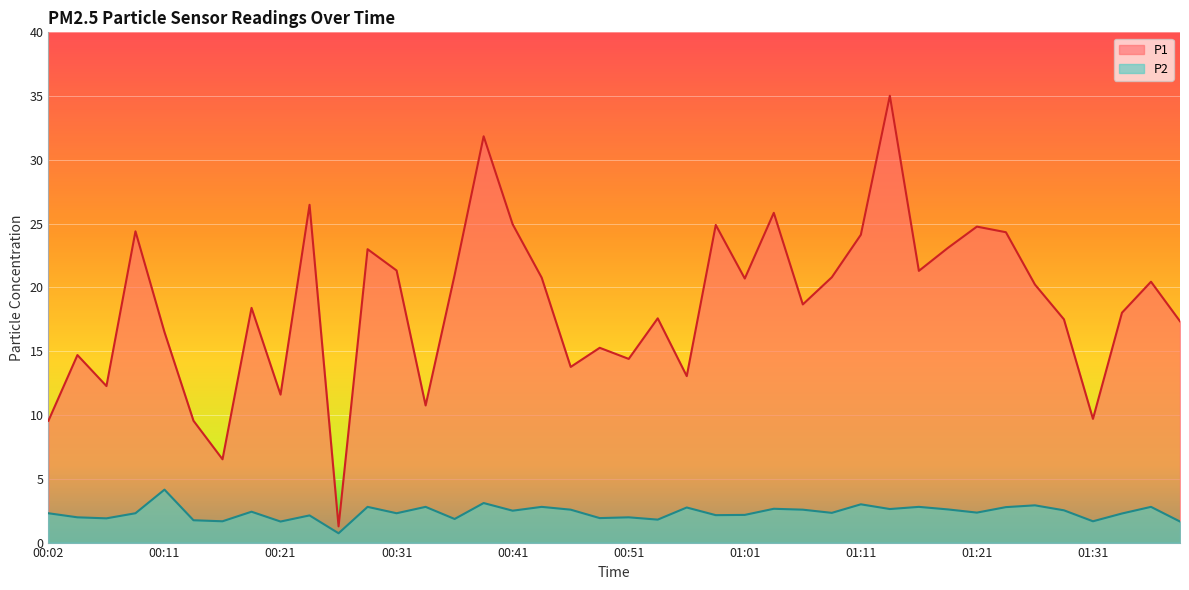

True or false: P1 has more than 1 points higher than both neighbors.

True